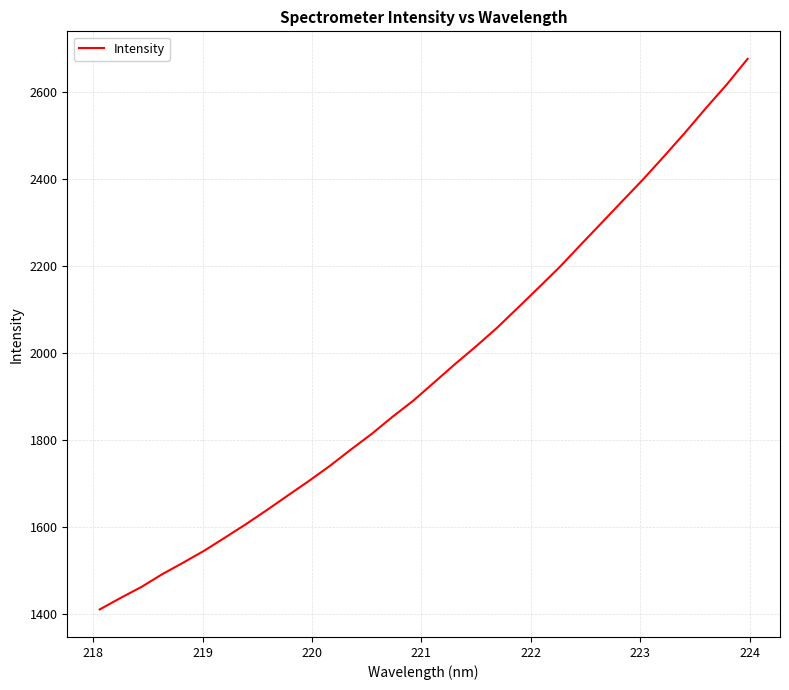

What is the minimum value shown in the chart?

1409.9